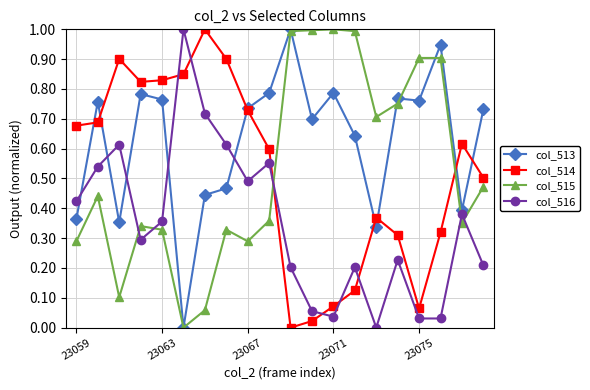

True or false: col_513 has more than 1 interior local peaks.

True